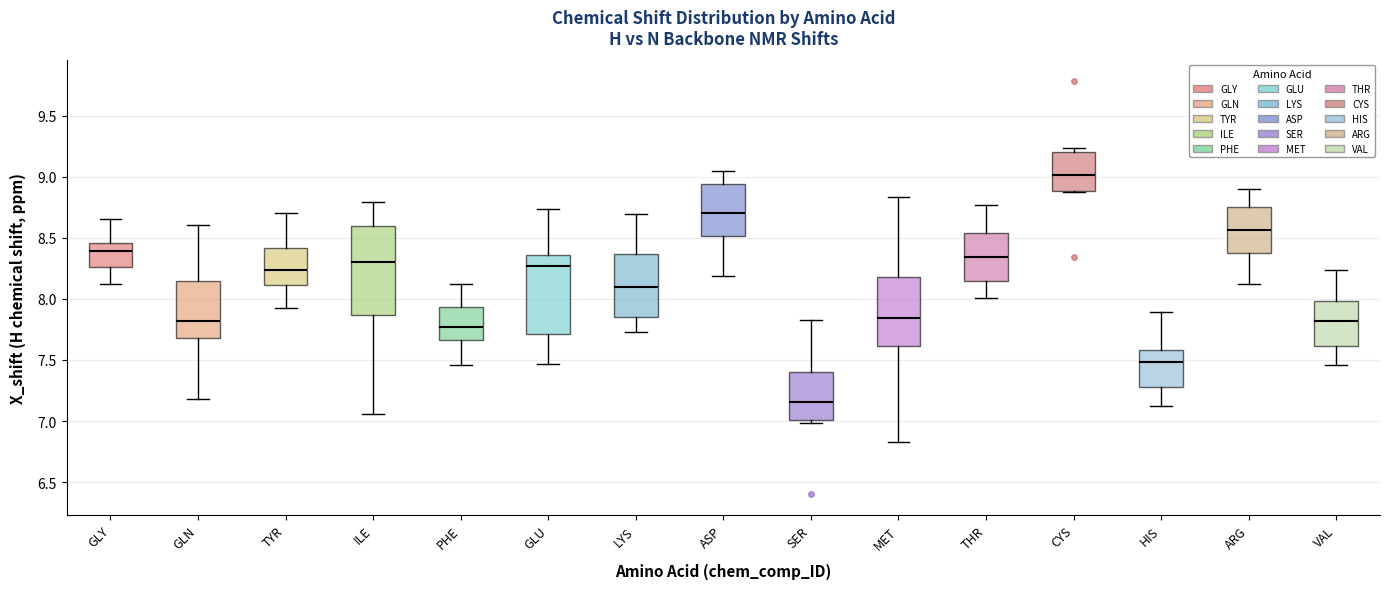

Where does the upper whisker of the box for PHE end on the y-axis? The values are not printed on the chart, so give them approximately, as read against the axis.

8.10